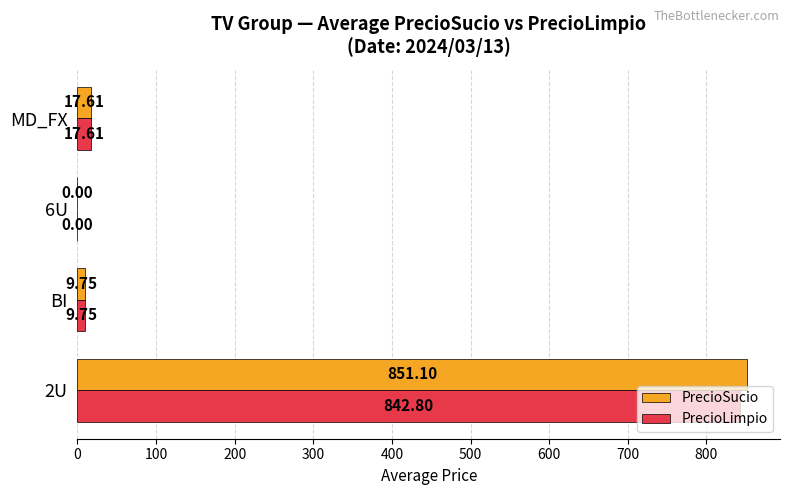

What is the sum of all PrecioLimpio values?

870.2